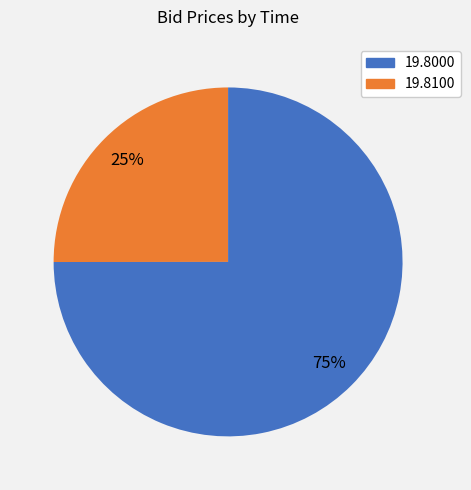

Does any single category account for the majority?

Yes